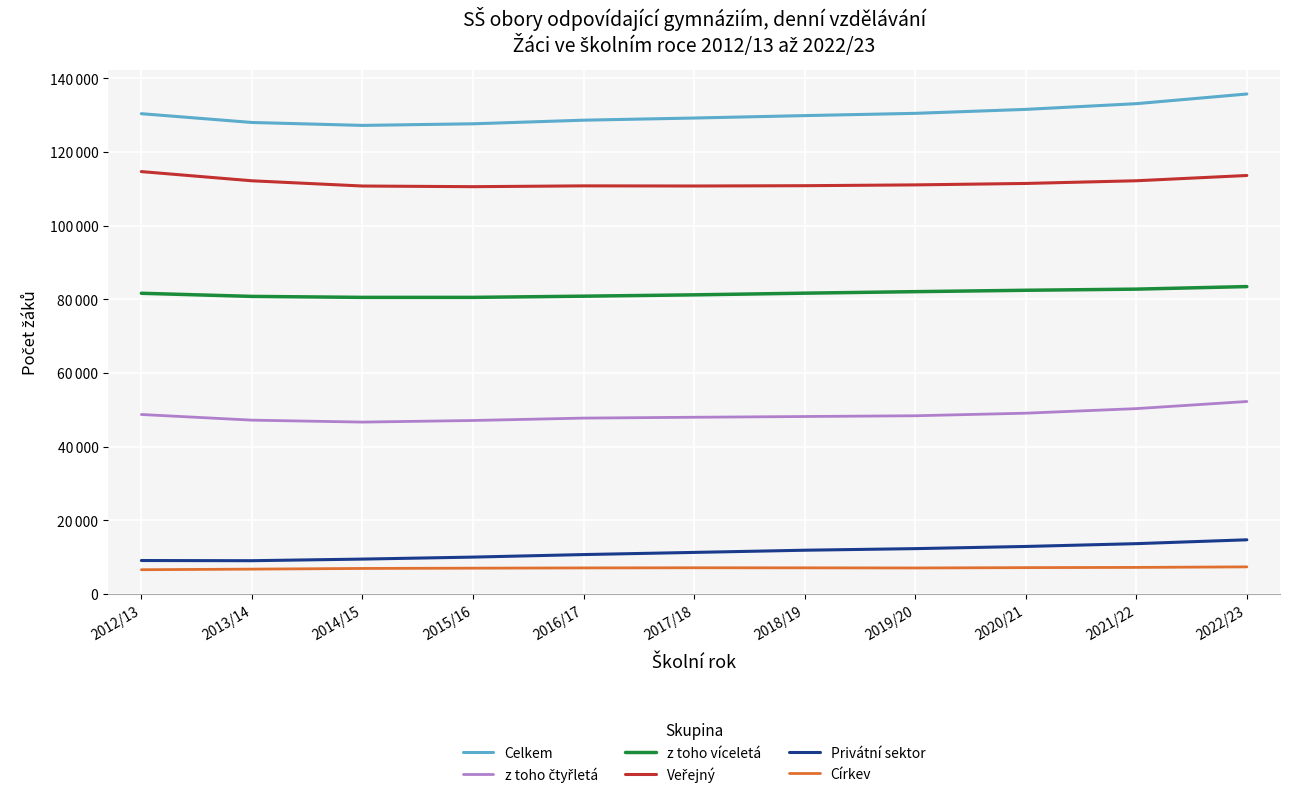

Reading left to right, extract all data points from this chart.

Celkem: 2012/13=130385	2013/14=128000	2014/15=127205	2015/16=127643	2016/17=128621	2017/18=129207	2018/19=129866	2019/20=130481	2020/21=131554	2021/22=133104	2022/23=135729
z toho čtyřletá: 2012/13=48741	2013/14=47207	2014/15=46677	2015/16=47114	2016/17=47765	2017/18=47992	2018/19=48194	2019/20=48398	2020/21=49096	2021/22=50337	2022/23=52269
z toho víceletá: 2012/13=81644	2013/14=80793	2014/15=80528	2015/16=80529	2016/17=80856	2017/18=81215	2018/19=81672	2019/20=82083	2020/21=82458	2021/22=82767	2022/23=83460
Veřejný: 2012/13=114668	2013/14=112173	2014/15=110753	2015/16=110575	2016/17=110797	2017/18=110759	2018/19=110842	2019/20=111061	2020/21=111451	2021/22=112182	2022/23=113612
Privátní sektor: 2012/13=9107	2013/14=9057	2014/15=9495	2015/16=10036	2016/17=10724	2017/18=11308	2018/19=11902	2019/20=12334	2020/21=12924	2021/22=13685	2022/23=14732
Církev: 2012/13=6610	2013/14=6770	2014/15=6957	2015/16=7032	2016/17=7100	2017/18=7140	2018/19=7122	2019/20=7086	2020/21=7179	2021/22=7237	2022/23=7385